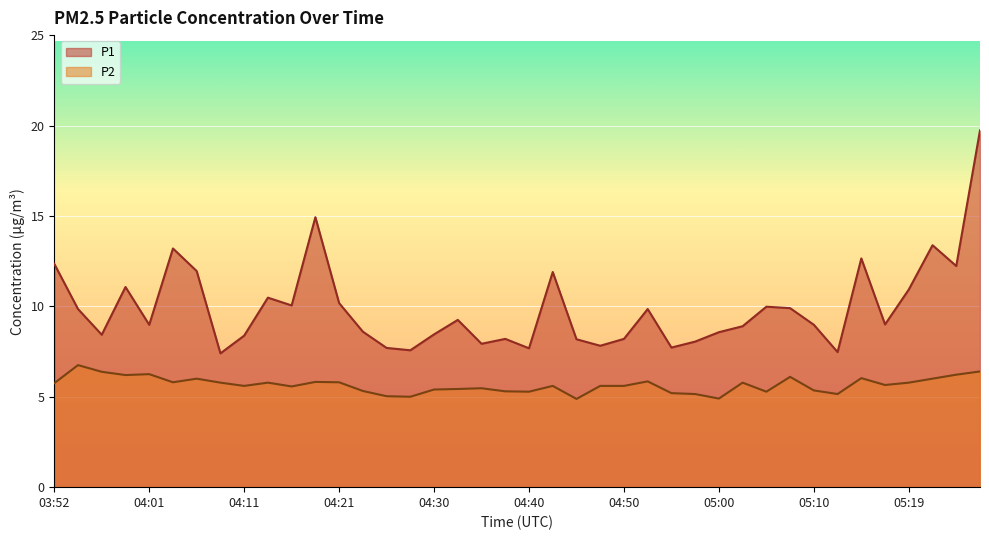

What is the sum of all P2 values?

226.2